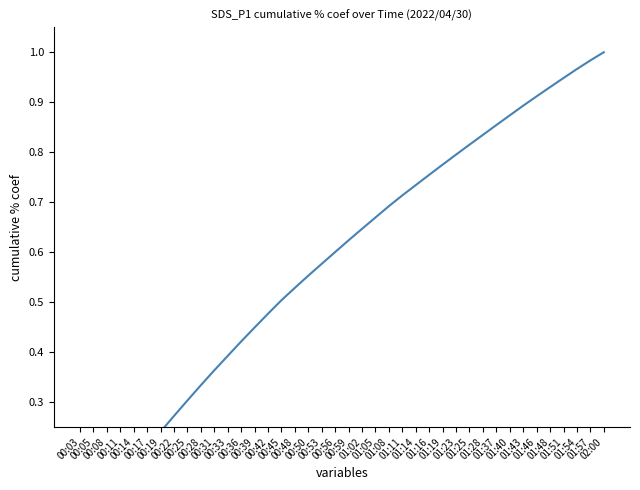

What is the maximum value shown in the chart?

1.0